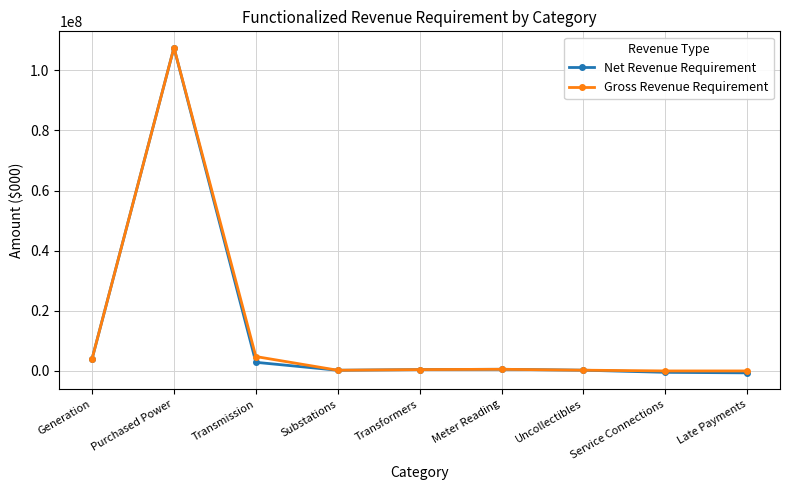

What is the total value across all series at Purchased Power?

215071433.2